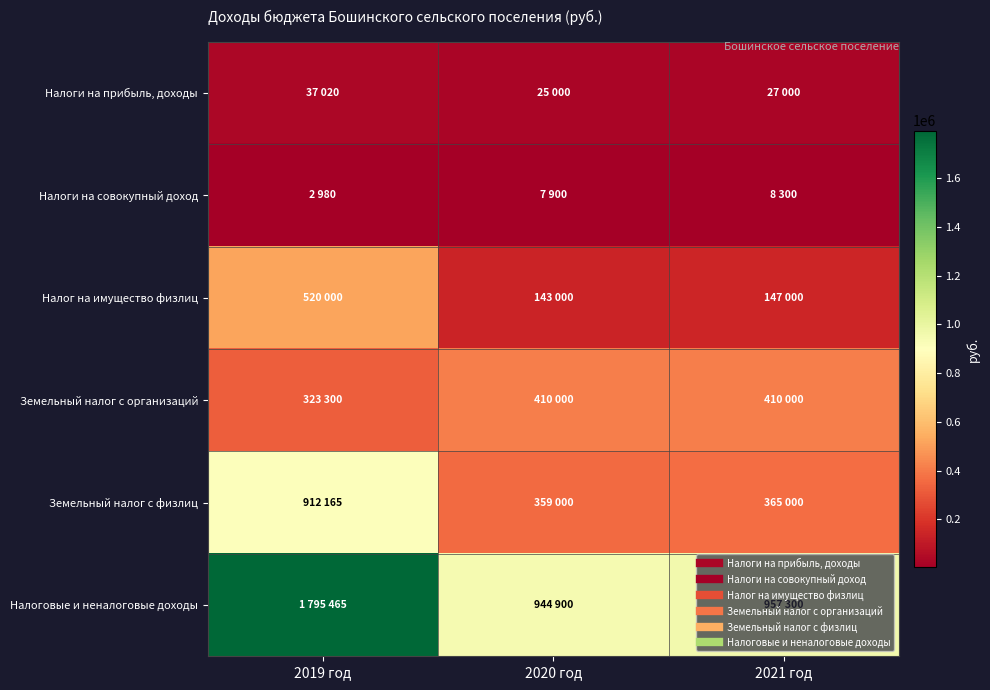

Rank the series at 2020 год from lowest to highest value.

Налоги на совокупный доход, Налоги на прибыль, доходы, Налог на имущество физлиц, Земельный налог с физлиц, Земельный налог с организаций, Налоговые и неналоговые доходы